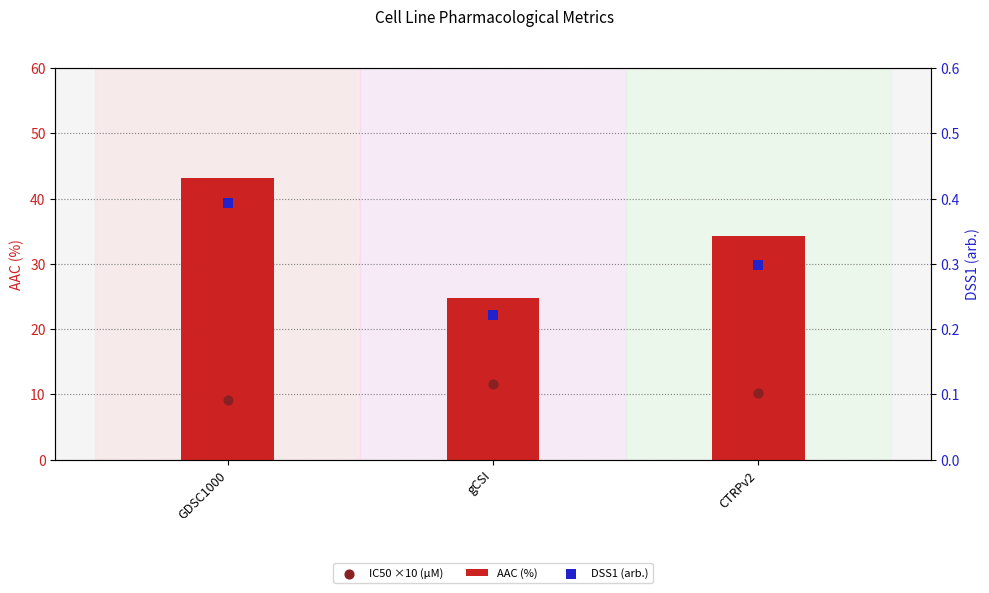

Is the value of DSS1 (arb.) at GDSC1000 greater than the value of AAC (%) at CTRPv2?

No